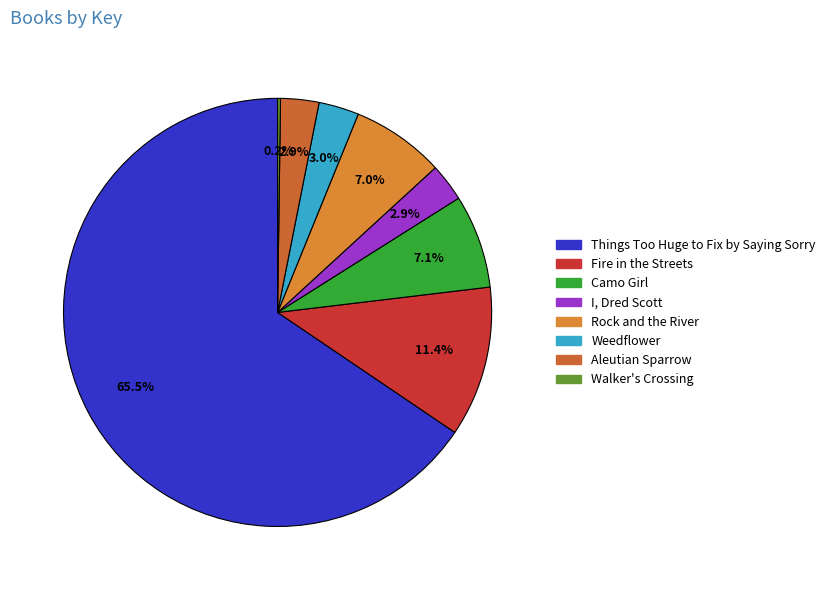

To the nearest percent, what portion does Aleutian Sparrow represent?

3%